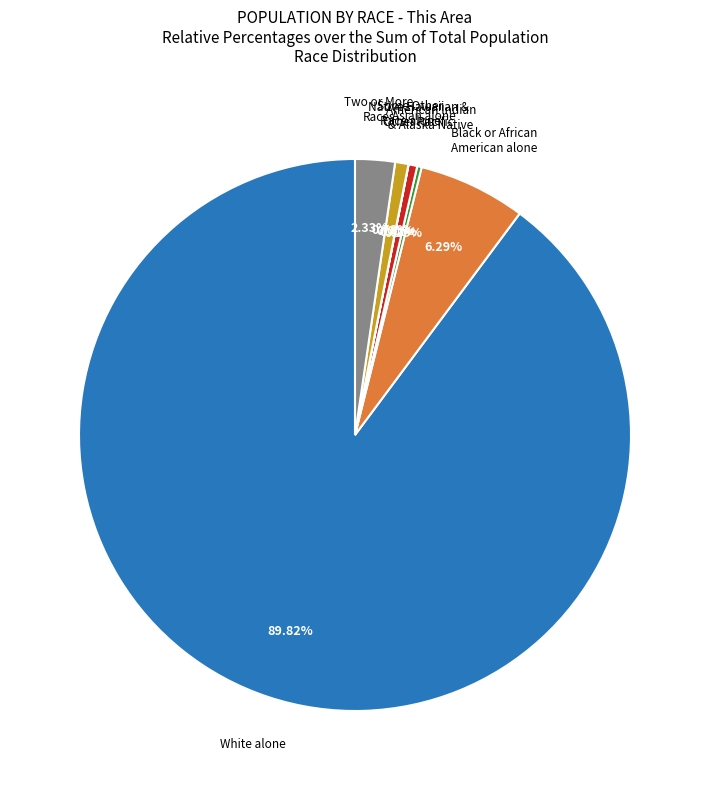

Is there a majority slice in this chart?

Yes